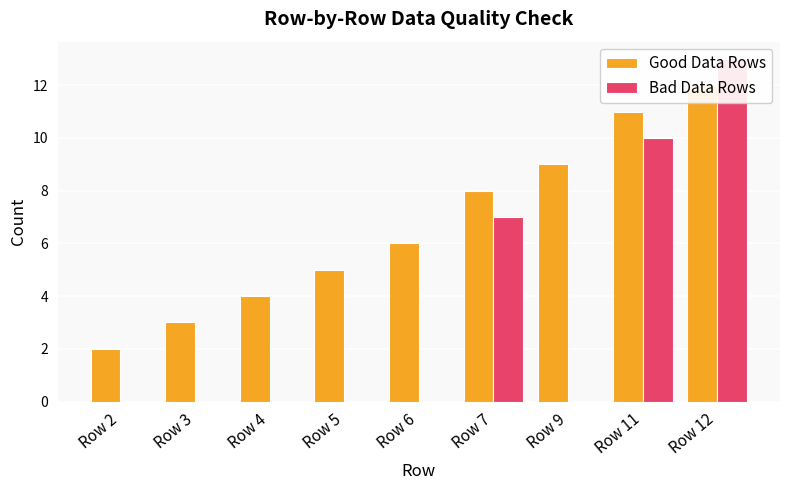

Count the Bad Data Rows values in the range 0 to 7.

7